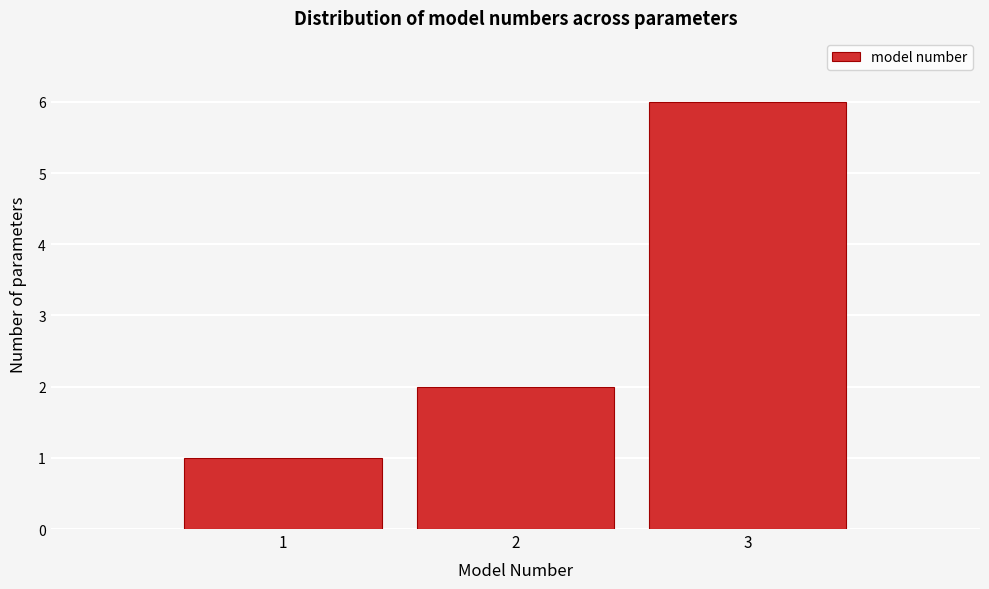

Over which range of the x-axis is the bar tallest?

2.5 to 3.5